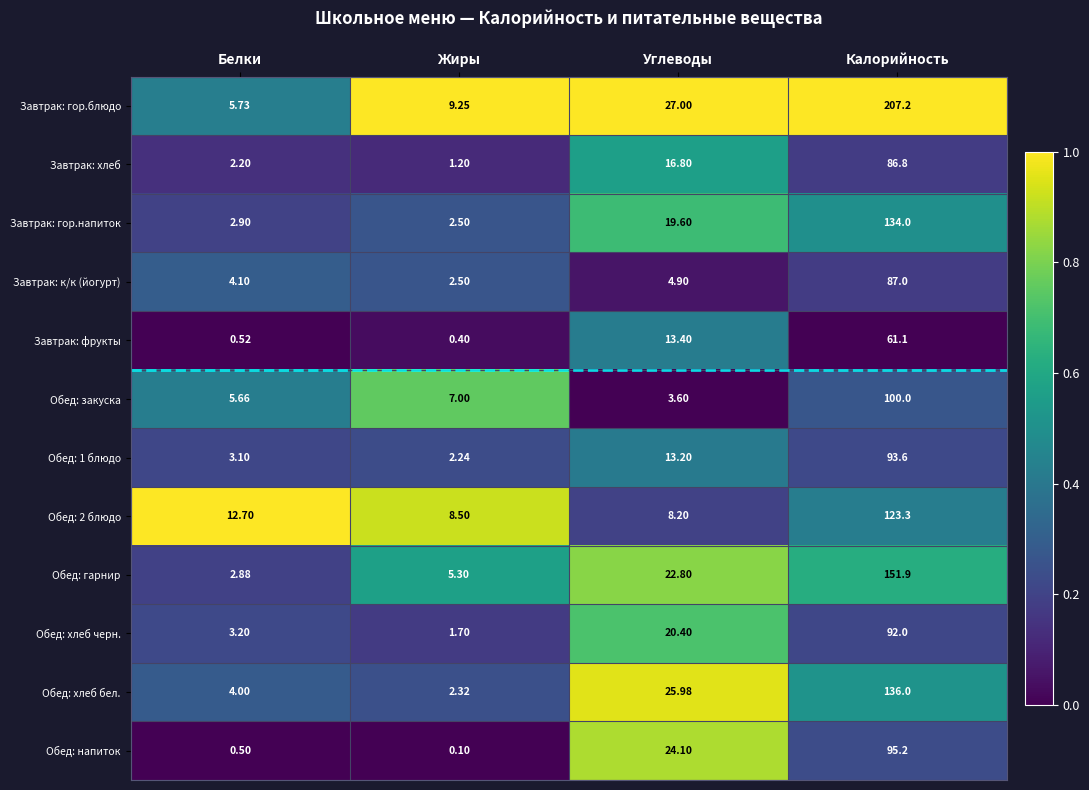

Which series has the largest range (max minus min)?

Завтрак: гор.блюдо